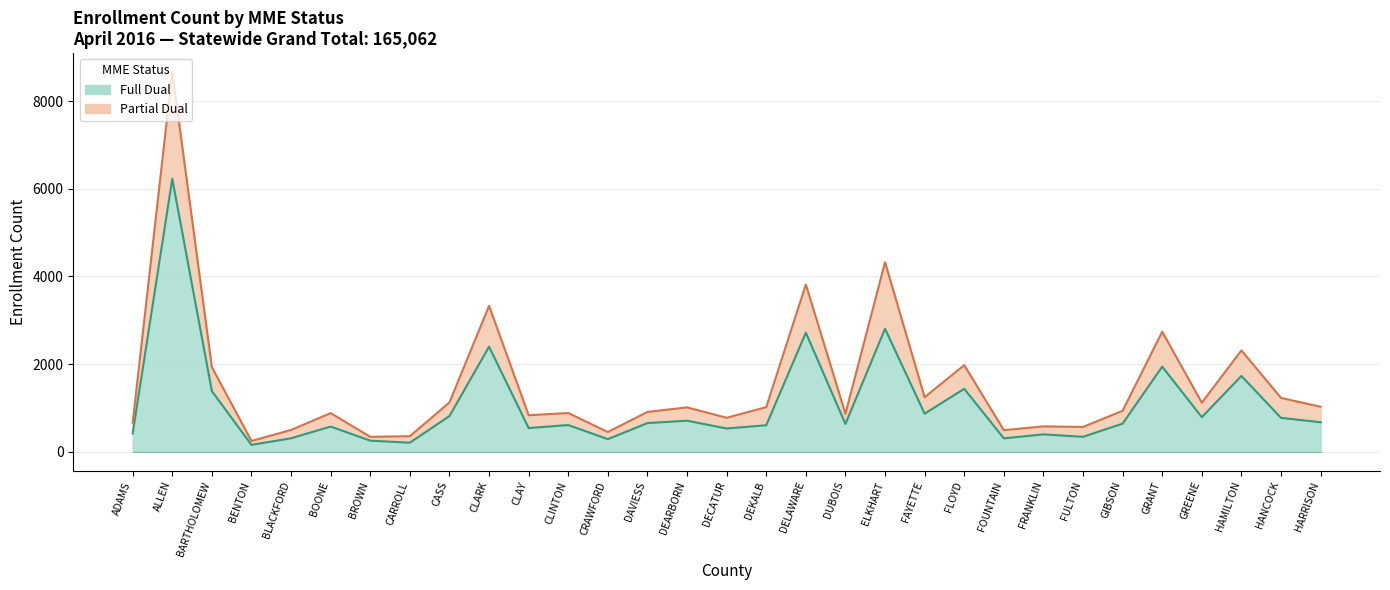

Does the chart display data point markers on the line(s)?

No